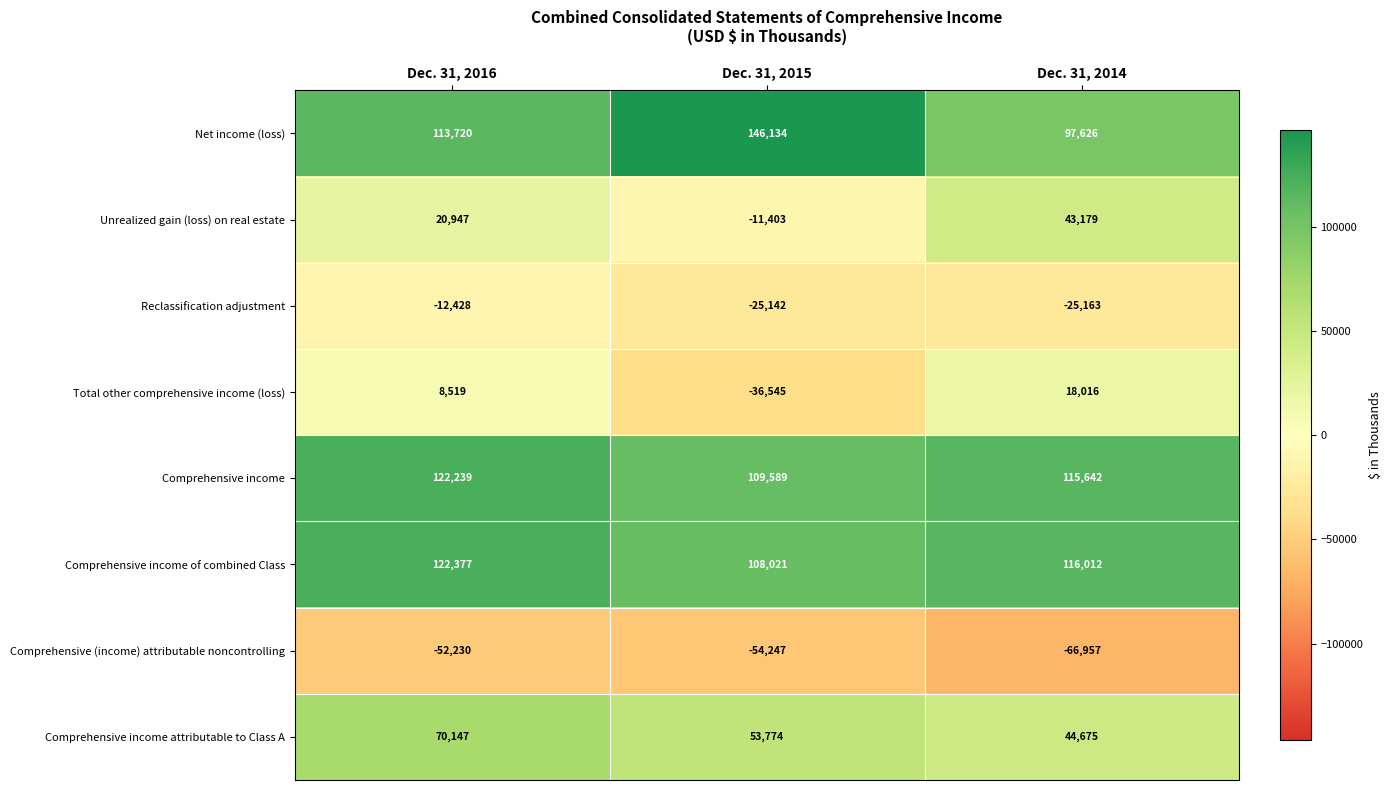

What is the difference between the second highest and minimum values in the Comprehensive income series?

6053